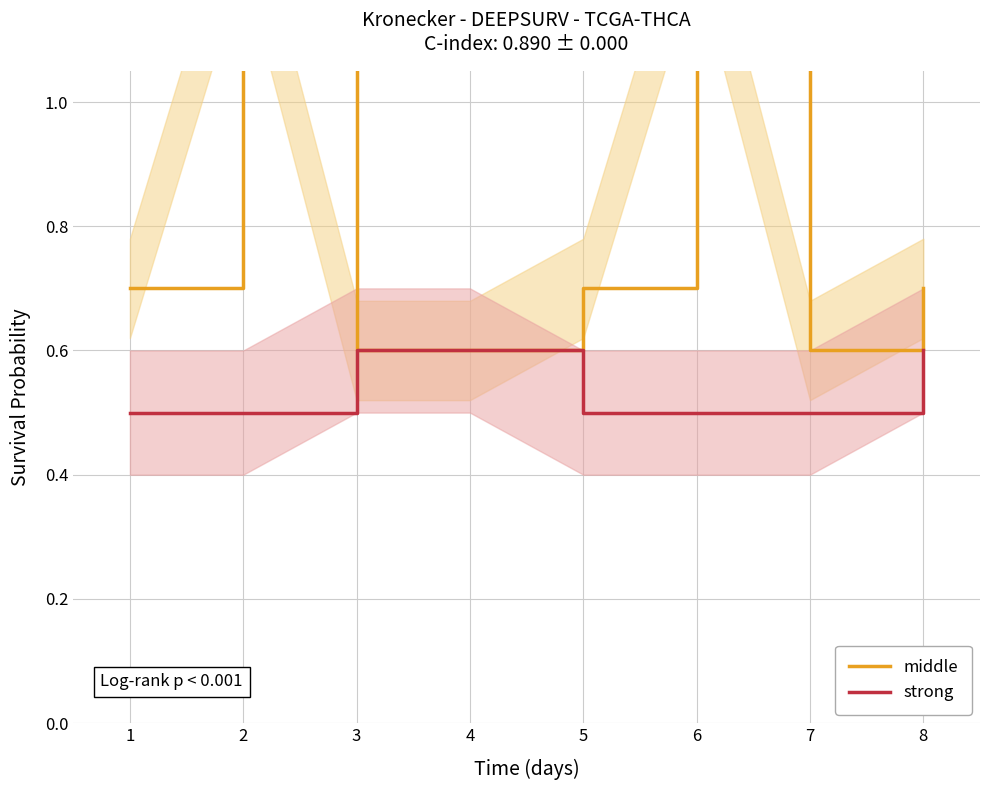

How many lines are shown in the chart?

2